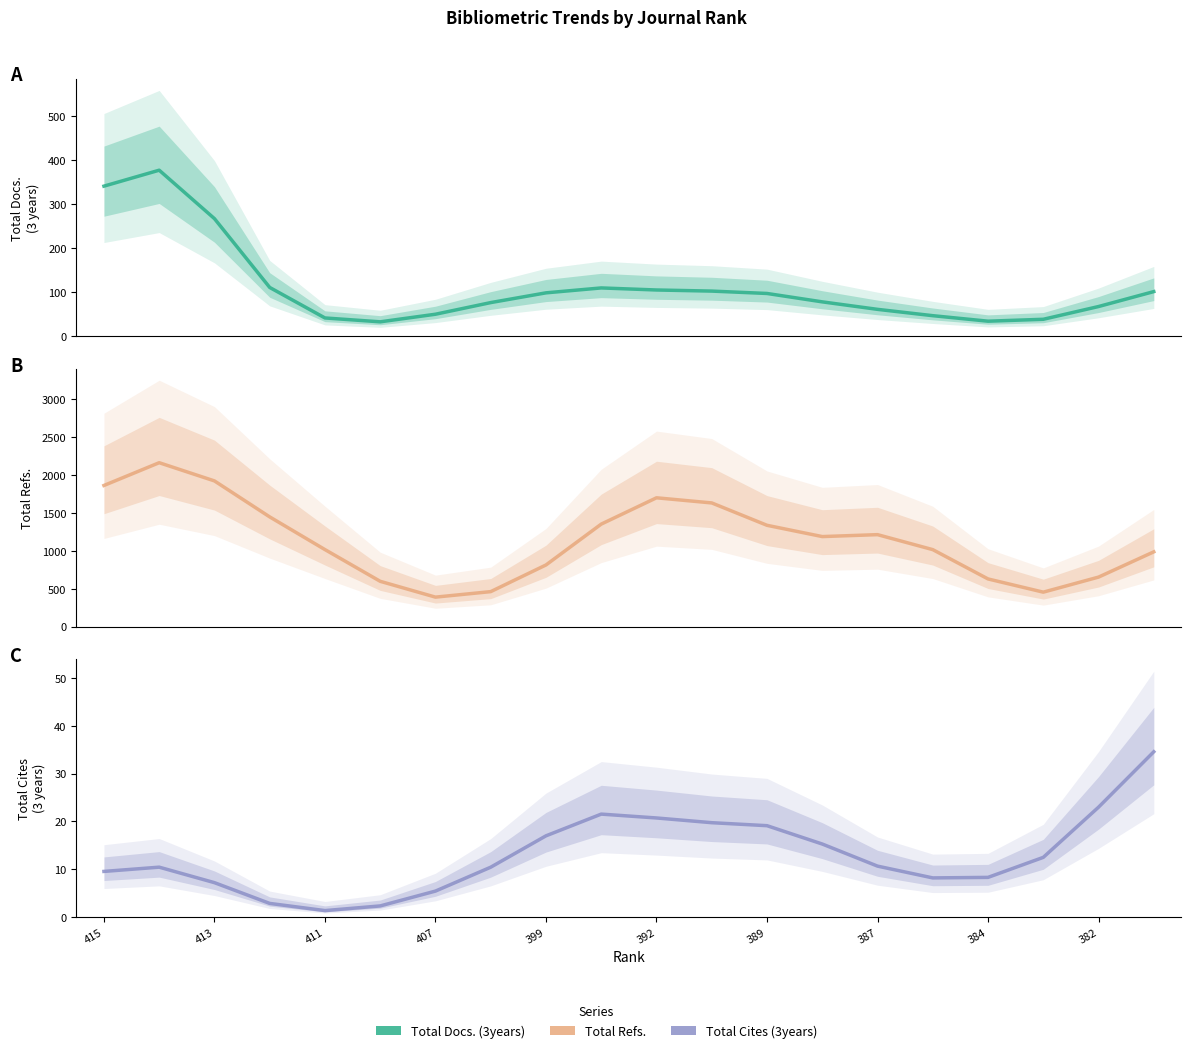

In Total Cites (3years), how many points are higher than both neighbors (excluding endpoints)?

2